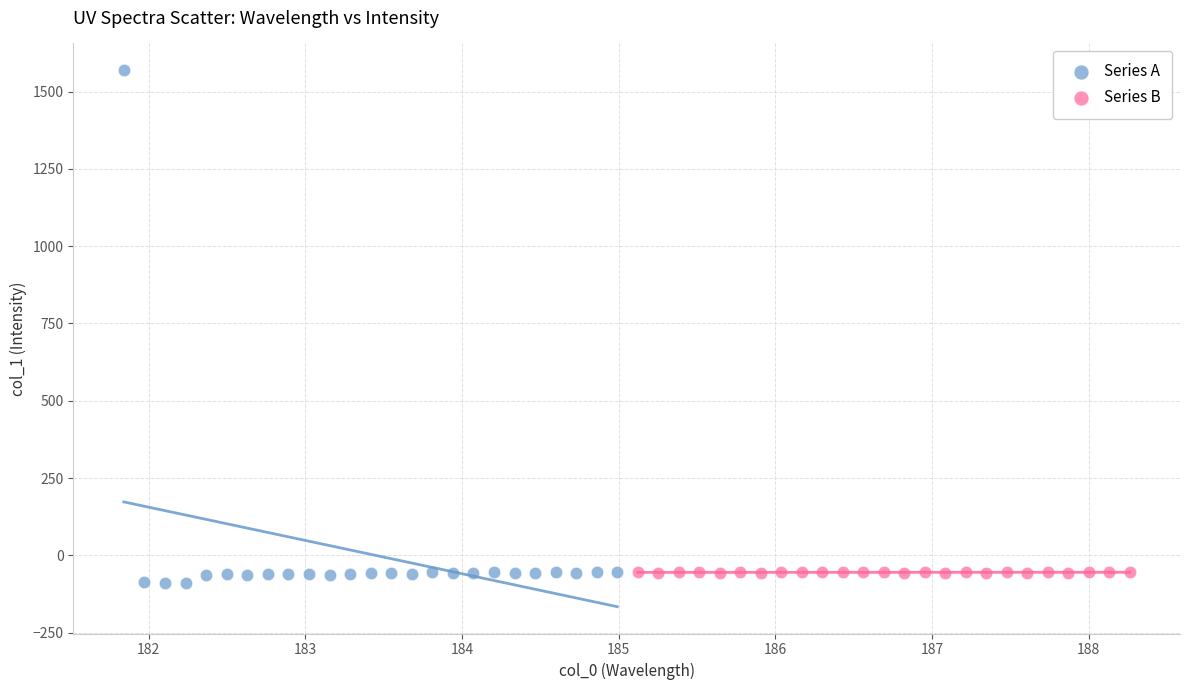

Which series contains the lowest Y value?

Series A